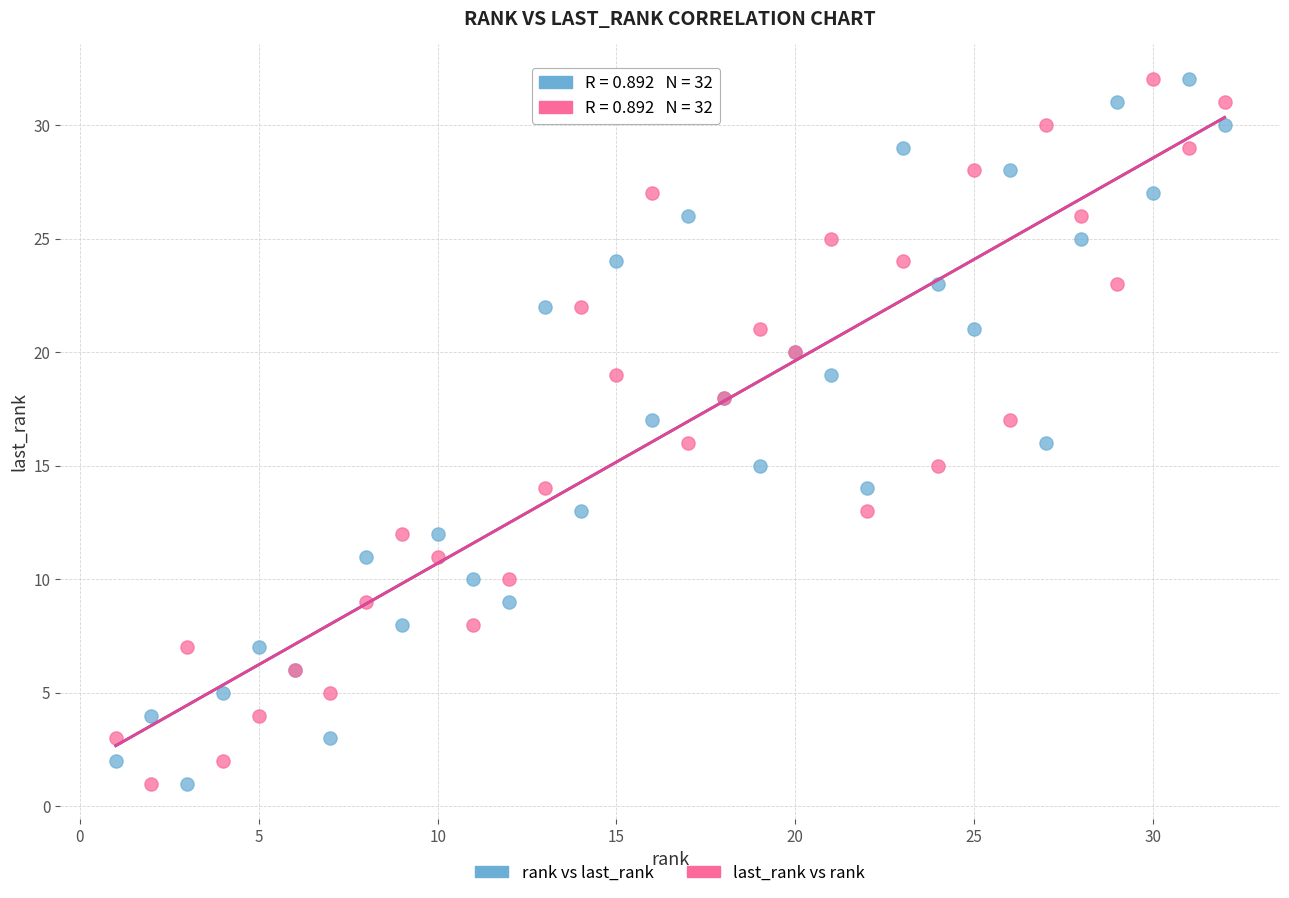

What are all the series names shown in the legend?

rank vs last_rank, last_rank vs rank